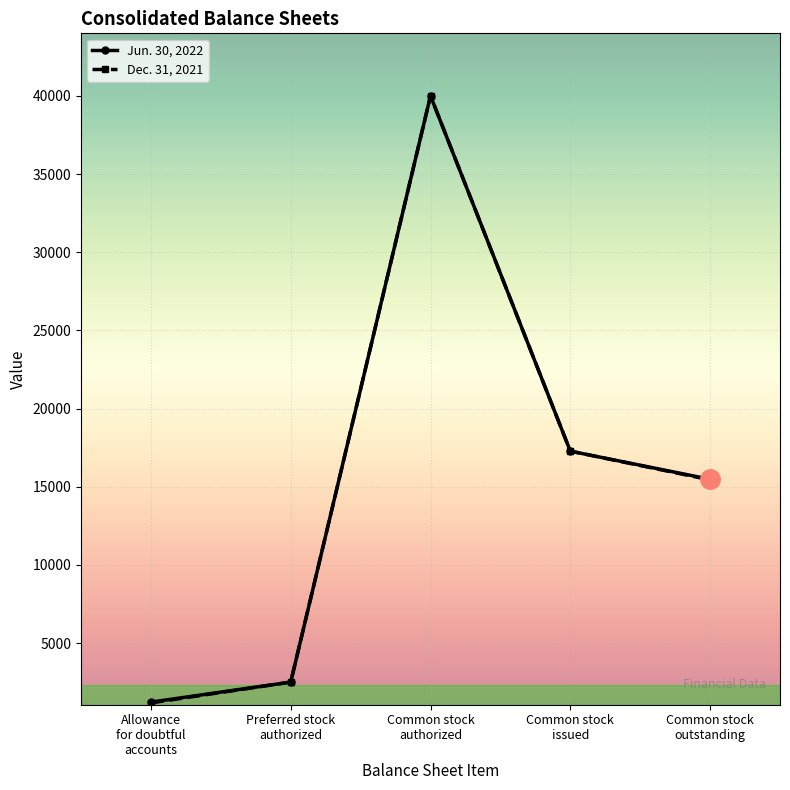

At how many categories does at least one series exceed 11576?

3